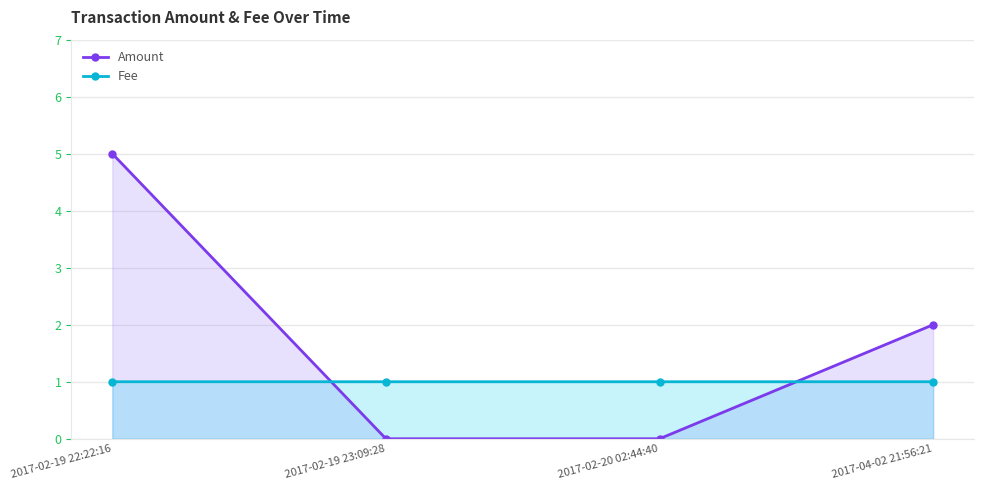

What is the value of the Amount point at the 1st from the left?

5.0